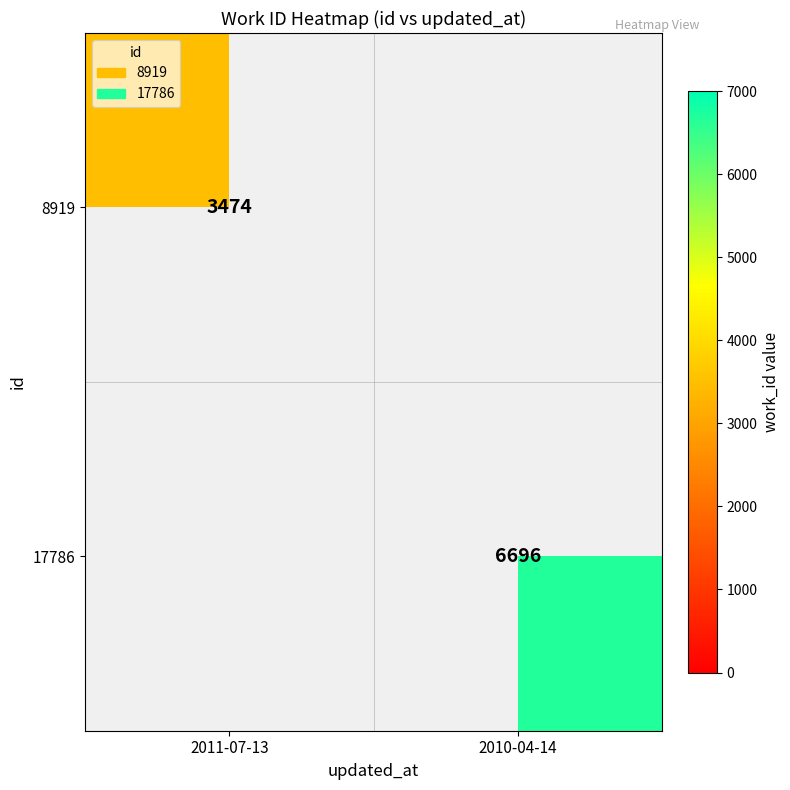

Is it true that 8919 equals 3474 at 2011-07-13?

True